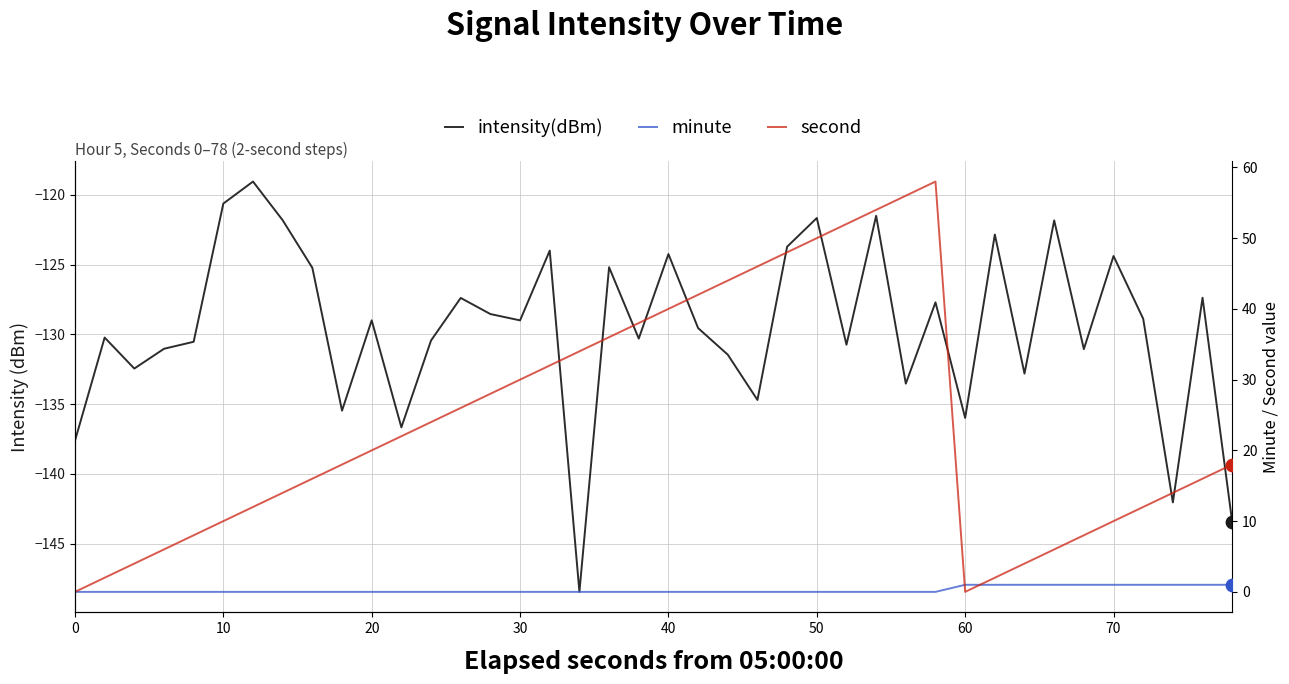

Which series has the widest spread of Y values?

second